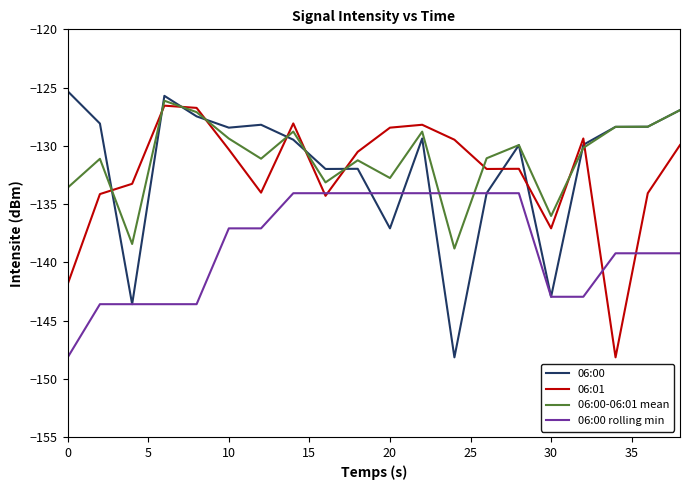

How many intersections are there between 06:00-06:01 mean and 06:00 rolling min?

2